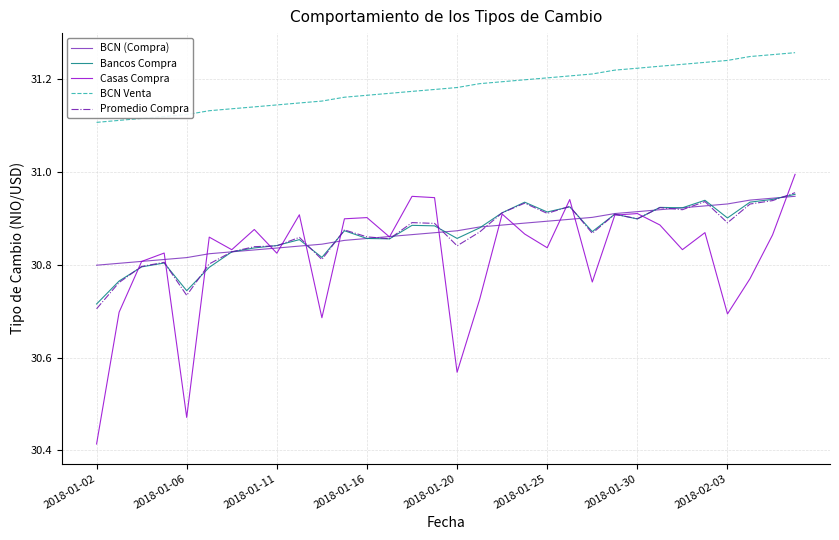

Which series has the largest range (max minus min)?

Casas Compra